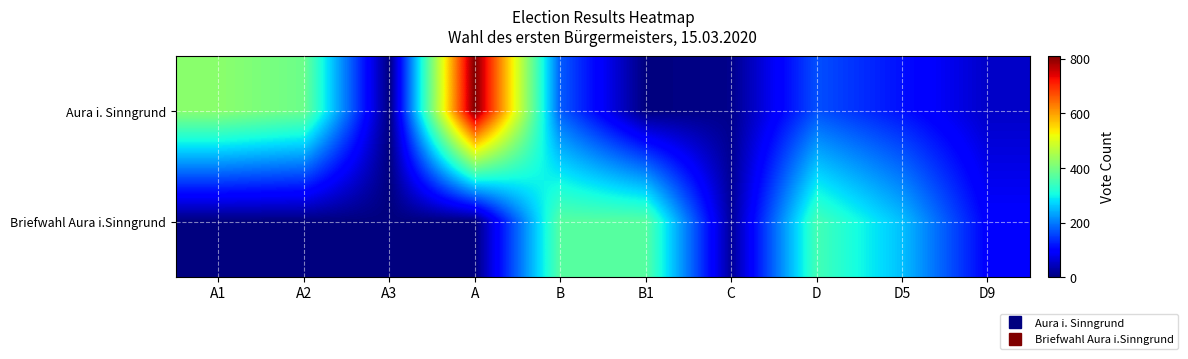

How many categories are shown in the chart?

10